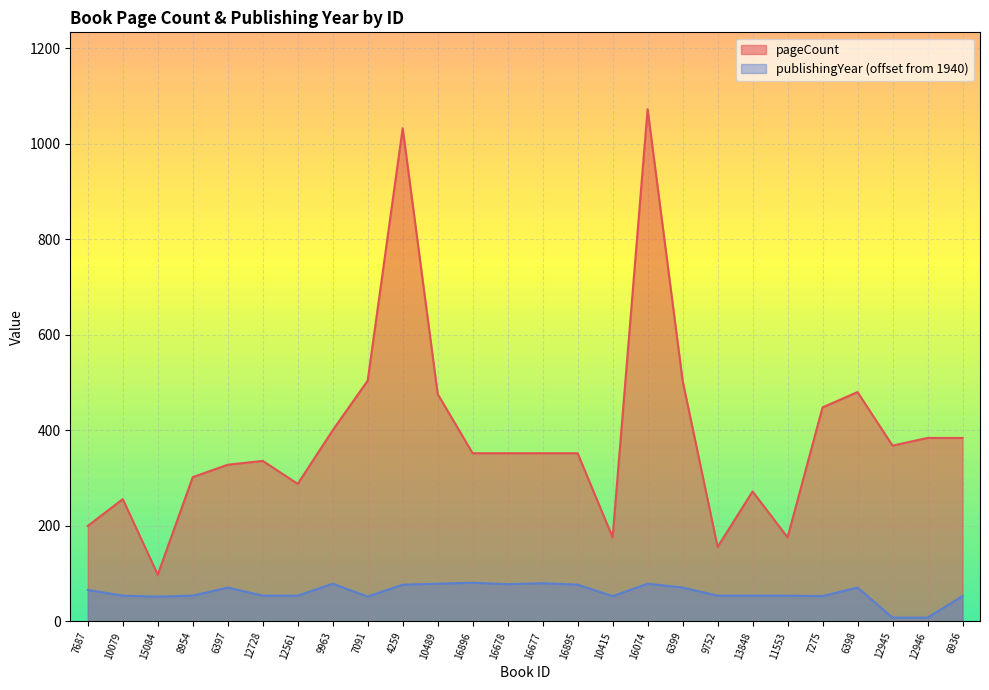

What is the maximum value shown in the chart?

1072